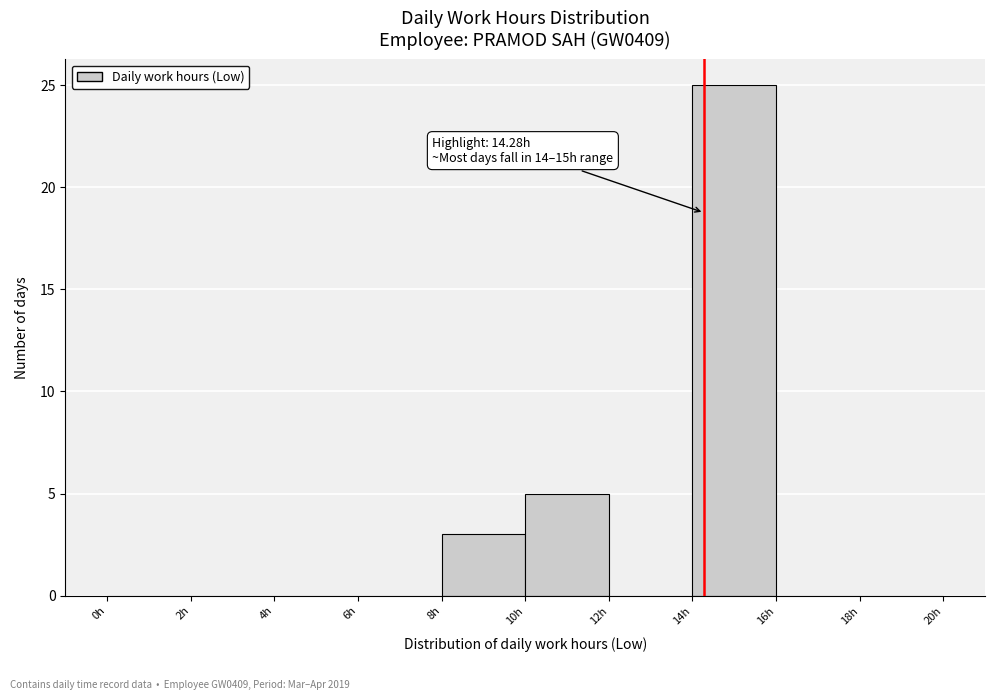

Over which range of the x-axis is the bar tallest?

14 to 16